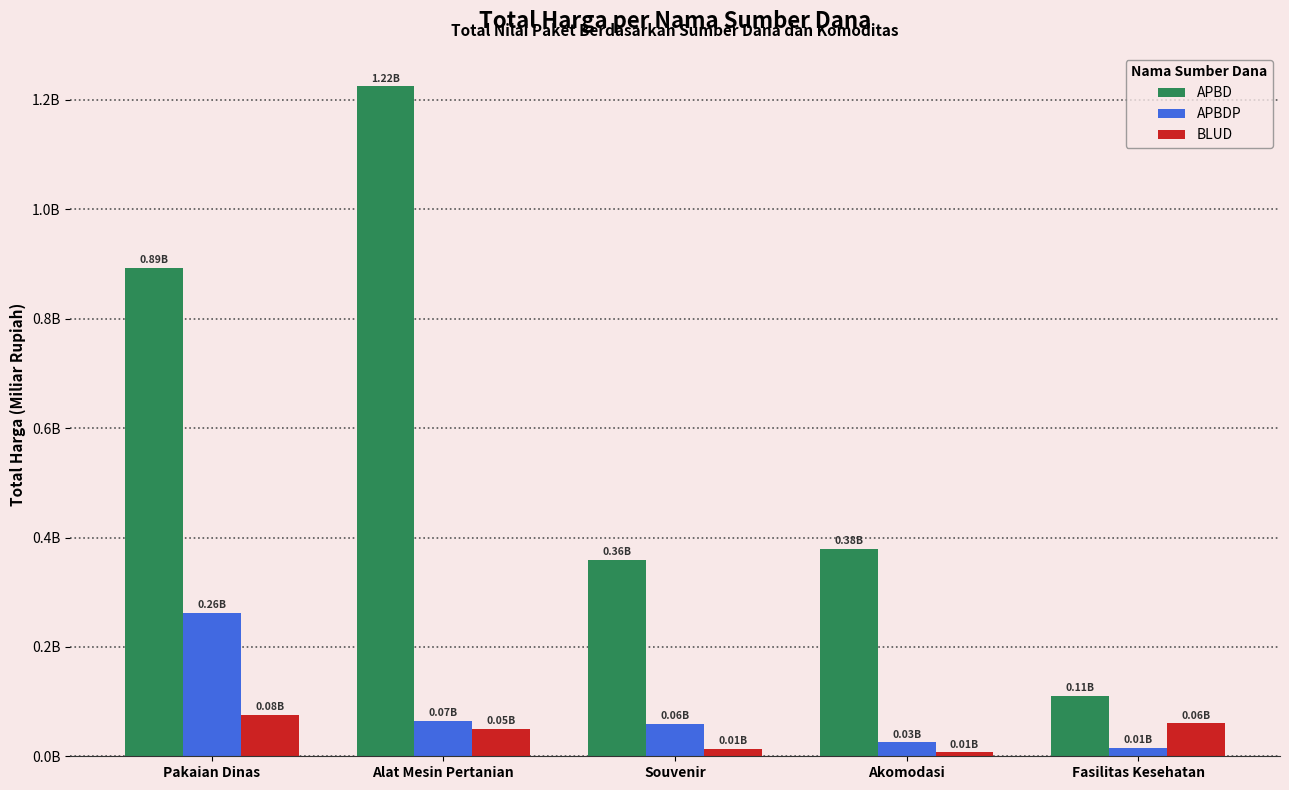

At Alat Mesin Pertanian, list the series in order from largest to smallest.

APBD, APBDP, BLUD